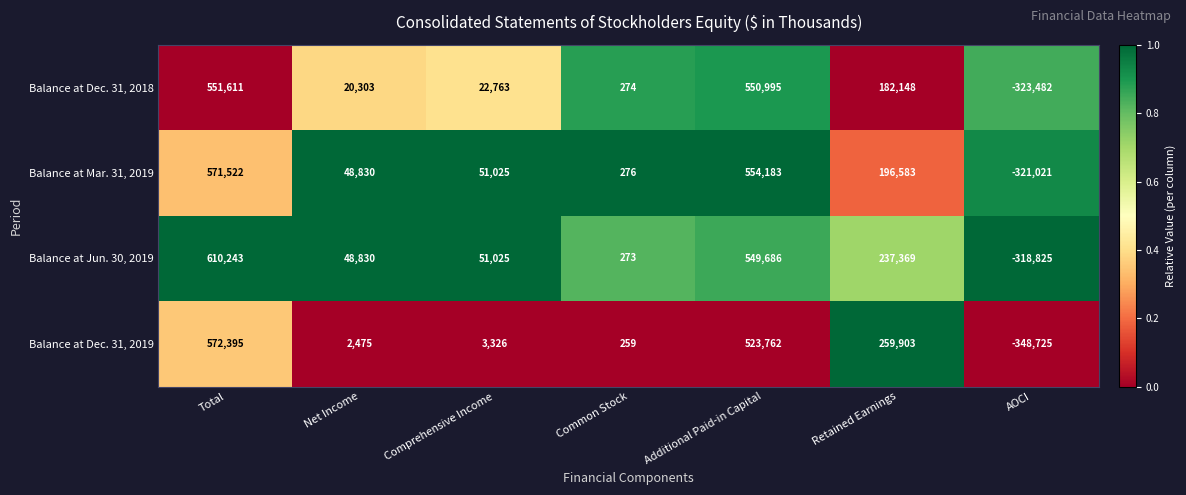

What is the minimum value shown in the chart?

-348725